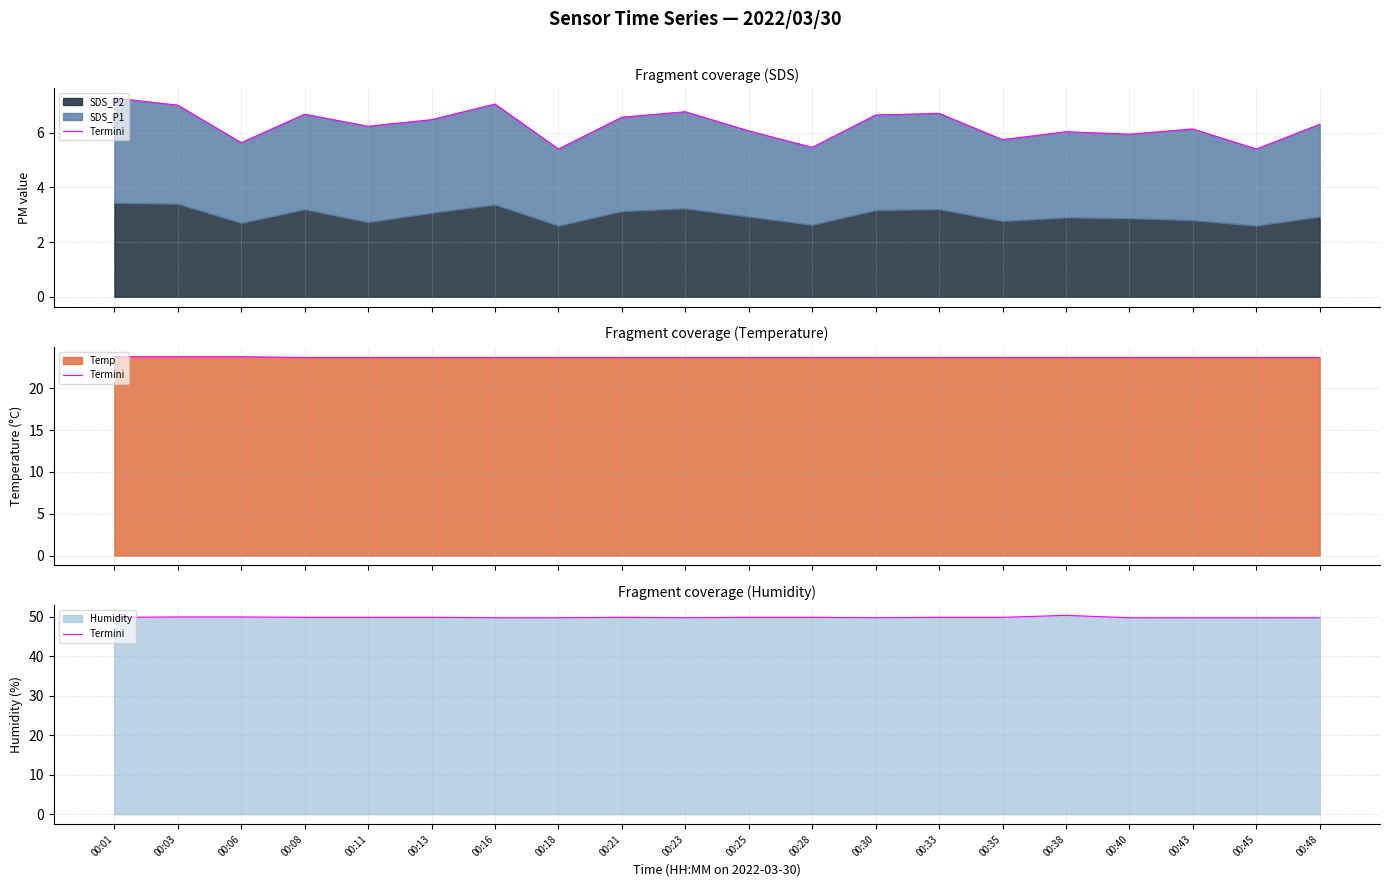

Reading left to right, extract all data points from this chart.

49.9	50.0	50.0	49.9	49.9	49.9	49.8	49.8	49.9	49.8	49.9	49.9	49.8	49.9	49.9	50.4	49.8	49.8	49.8	49.8